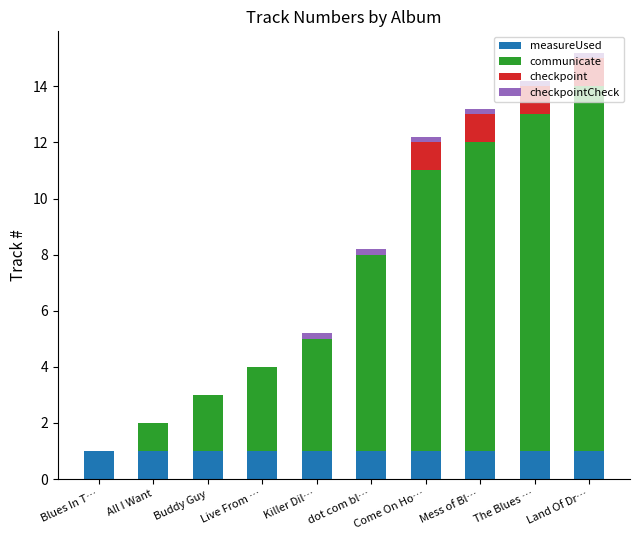

Does the chart contain stacked bars?

Yes